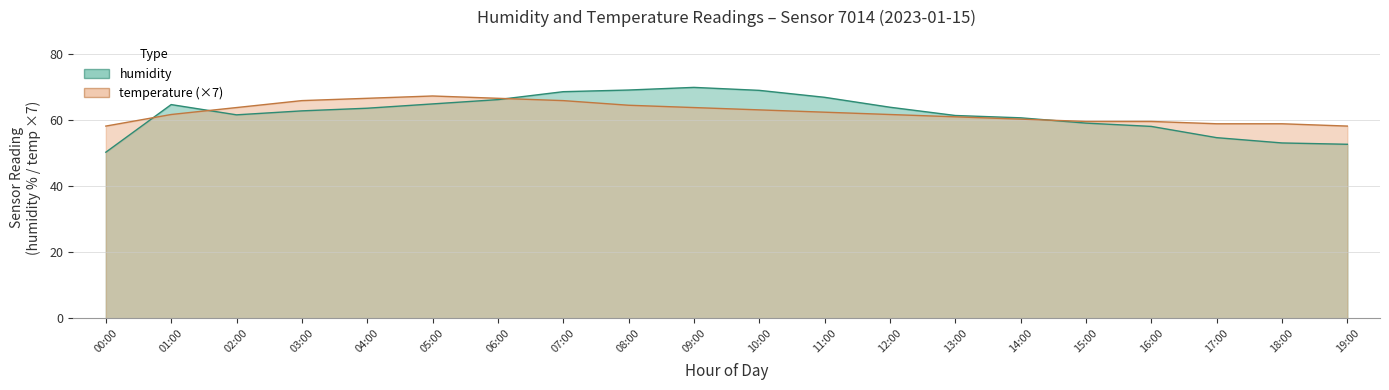

Rank the series by their maximum value, from highest to lowest.

humidity, temperature